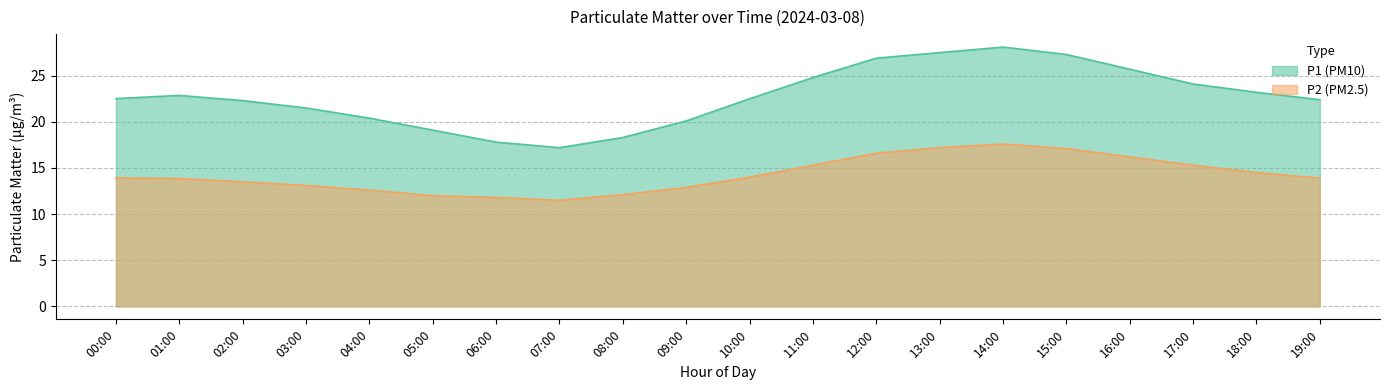

Reading left to right, list all the values displayed in this chart.

P1: 00:00=22.5	01:00=22.9	02:00=22.3	03:00=21.5	04:00=20.4	05:00=19.1	06:00=17.8	07:00=17.2	08:00=18.3	09:00=20.1	10:00=22.5	11:00=24.8	12:00=26.9	13:00=27.5	14:00=28.1	15:00=27.3	16:00=25.7	17:00=24.1	18:00=23.2	19:00=22.4
P2: 00:00=13.9	01:00=13.9	02:00=13.5	03:00=13.1	04:00=12.6	05:00=12.0	06:00=11.8	07:00=11.5	08:00=12.1	09:00=12.9	10:00=14.0	11:00=15.3	12:00=16.6	13:00=17.2	14:00=17.6	15:00=17.1	16:00=16.2	17:00=15.3	18:00=14.5	19:00=13.9